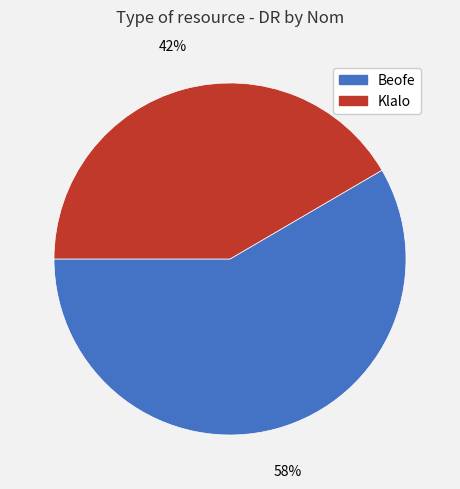

Is there a majority slice in this chart?

Yes